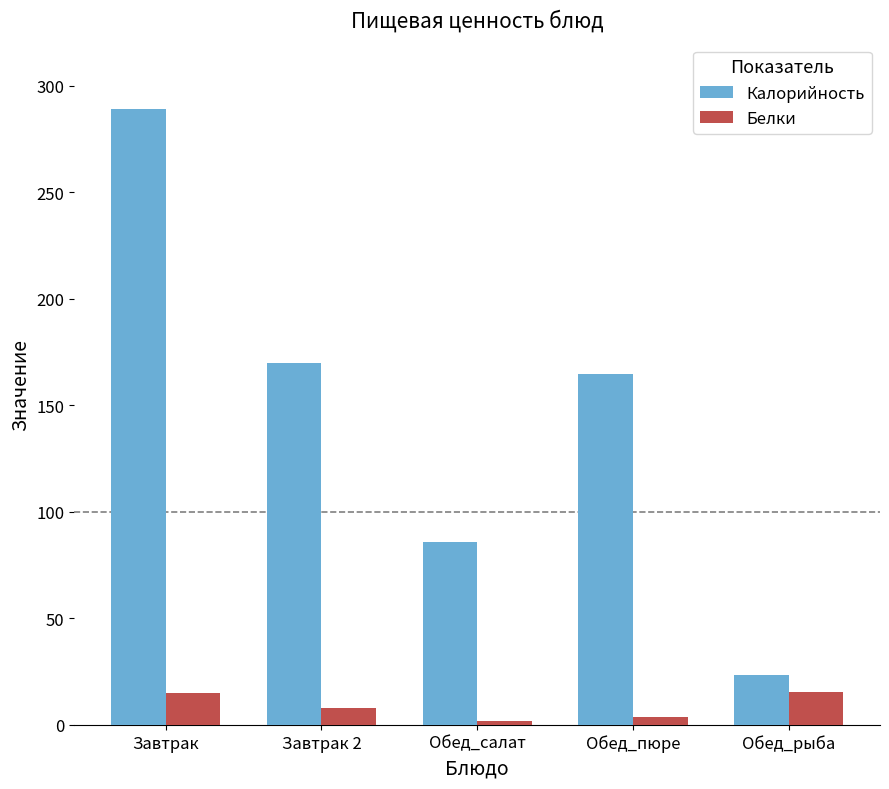

What is the minimum value shown in the chart?

1.8